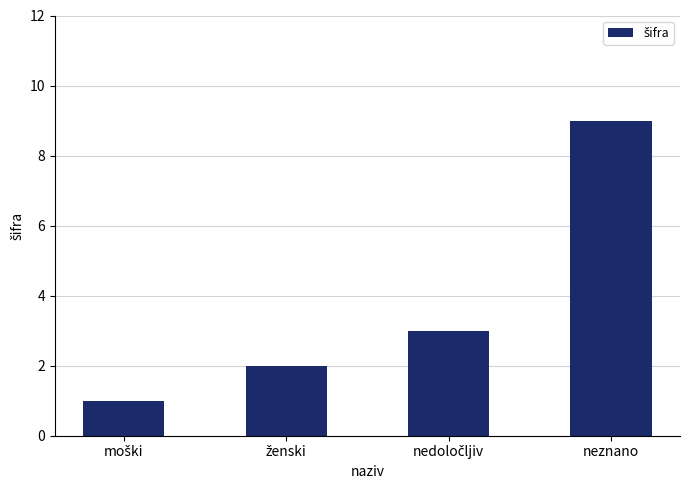

What value does the data have at neznano?

9